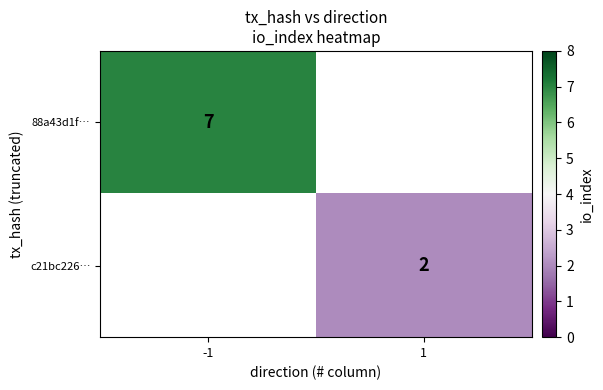

Is it true that 88a43d1f… equals 7 at -1?

True